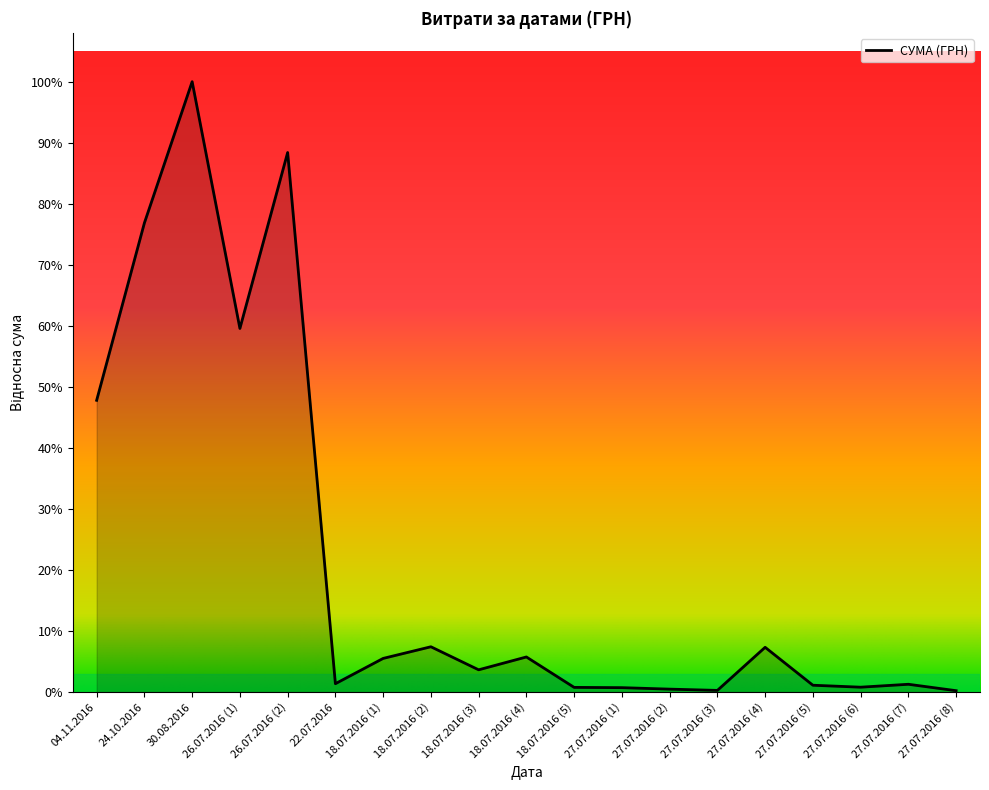

True or false: there are more than 1 points higher than both neighbors.

True